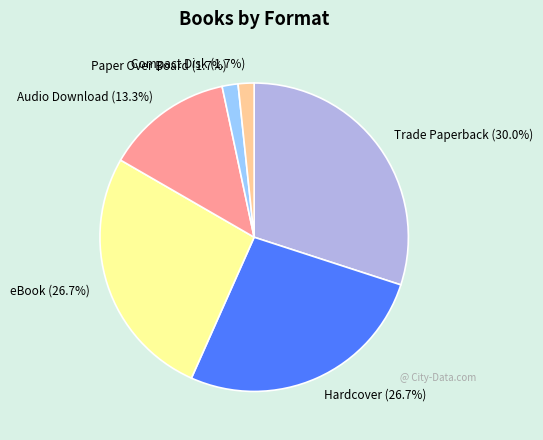

Approximately how many times larger is the value at Hardcover compared to eBook?

1.0